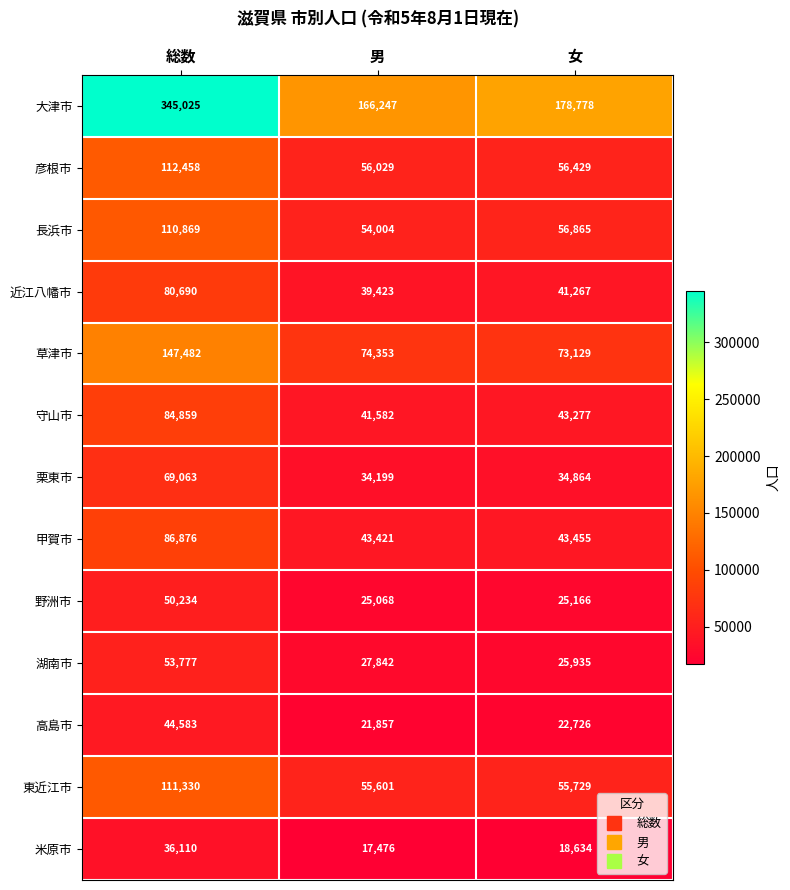

Which series has the largest range (max minus min)?

大津市